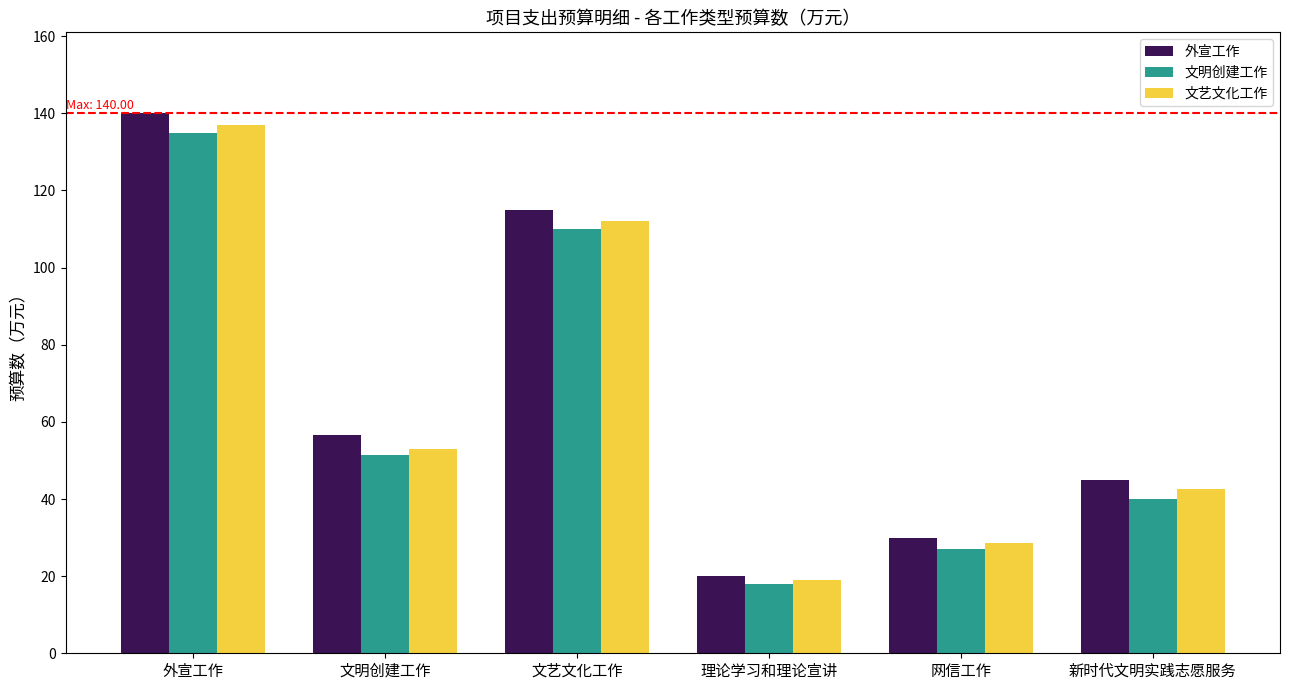

Reading right to left, what are all the values shown in this chart?

外宣工作: 新时代文明实践志愿服务=45.0	网信工作=30.0	理论学习和理论宣讲=20.0	文艺文化工作=115.0	文明创建工作=56.5	外宣工作=140.0
文明创建工作: 新时代文明实践志愿服务=40.0	网信工作=27.0	理论学习和理论宣讲=18.0	文艺文化工作=110.0	文明创建工作=51.5	外宣工作=135.0
文艺文化工作: 新时代文明实践志愿服务=42.5	网信工作=28.5	理论学习和理论宣讲=19.0	文艺文化工作=112.0	文明创建工作=53.0	外宣工作=137.0